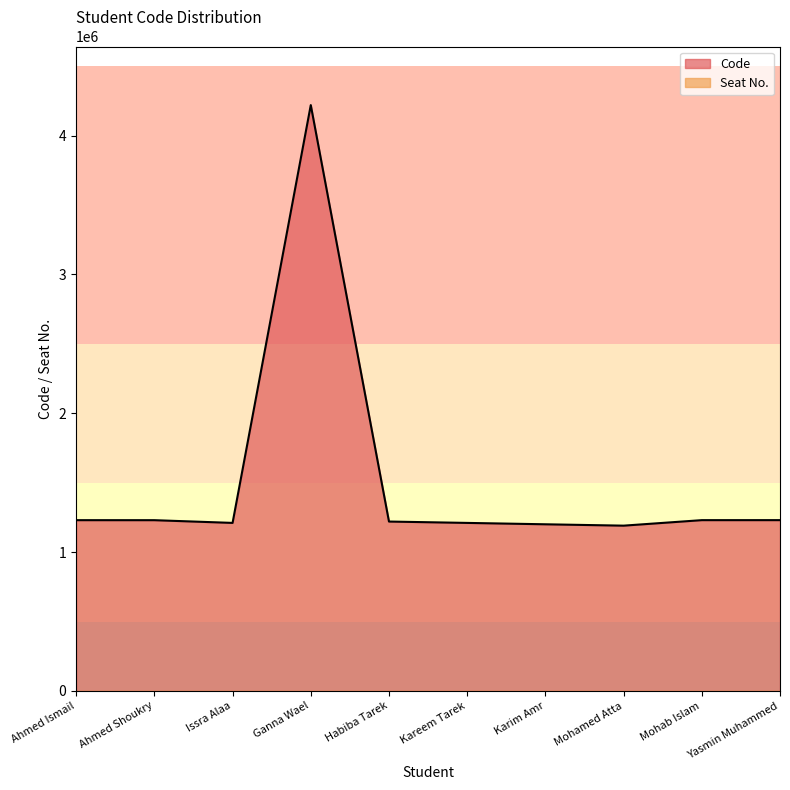

What is the change in value from Issra Alaa to Habiba Tarek?

+9805